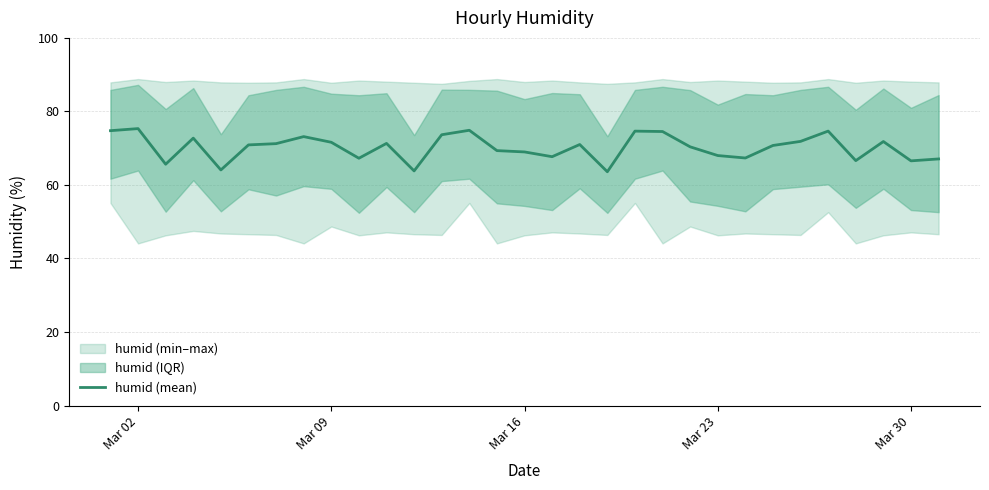

What is the minimum value for humid (mean)?

63.6